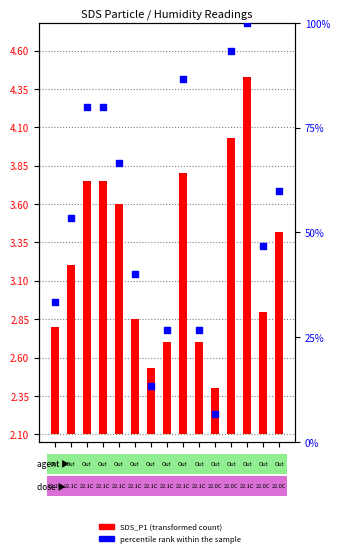

Which series contains the highest Y value?

percentile rank within the sample